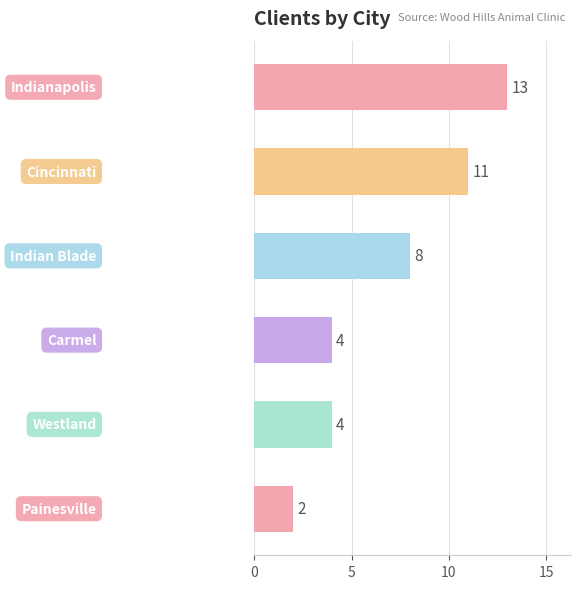

Count the values in the range 4 to 11.

4